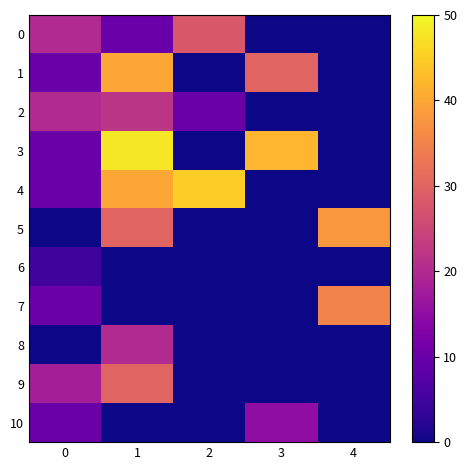

Reading left to right, list all the values displayed in this chart.

0: 0=20	1=10	2=28	3=0	4=0
1: 0=10	1=40	2=0	3=30	4=0
2: 0=20	1=22	2=10	3=0	4=0
3: 0=10	1=48	2=0	3=42	4=0
4: 0=10	1=40	2=45	3=0	4=0
5: 0=0	1=30	2=0	3=0	4=38
6: 0=5	1=0	2=0	3=0	4=0
7: 0=10	1=0	2=0	3=0	4=35
8: 0=0	1=20	2=0	3=0	4=0
9: 0=18	1=30	2=0	3=0	4=0
10: 0=10	1=0	2=0	3=15	4=0